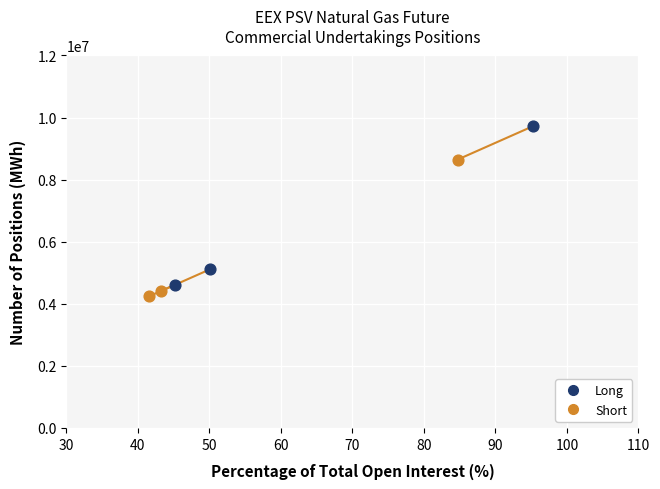

Which series has the largest Y range (max minus min)?

Long